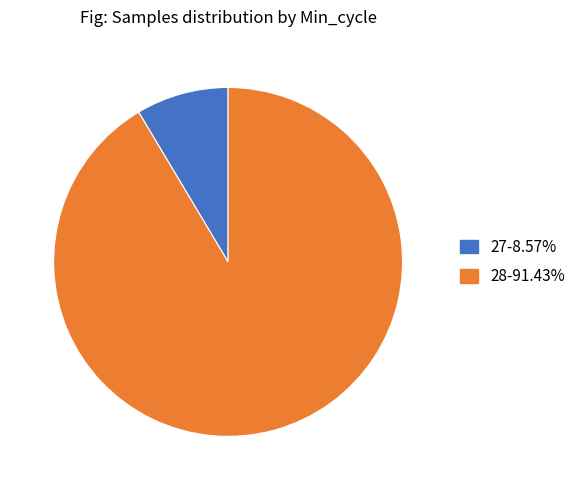

Is there any slice that represents more than half of the pie?

Yes